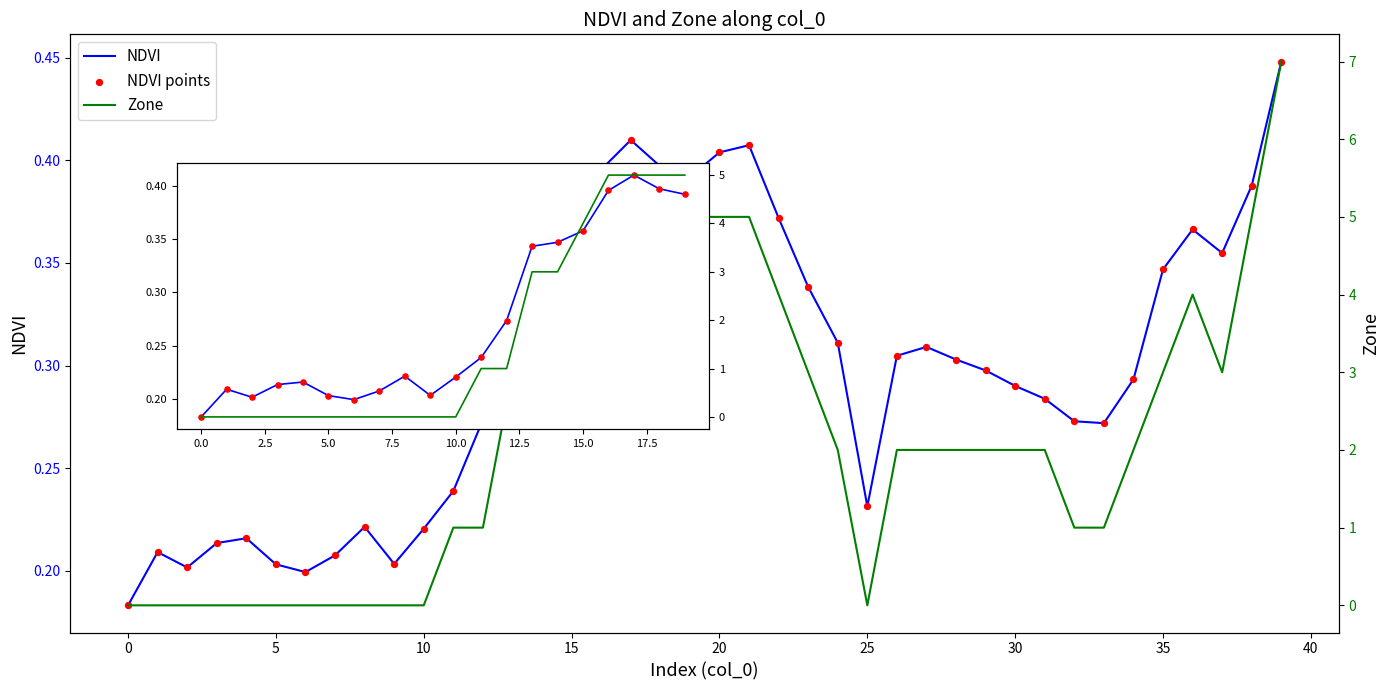

Which series has the widest spread of Y values?

Zone